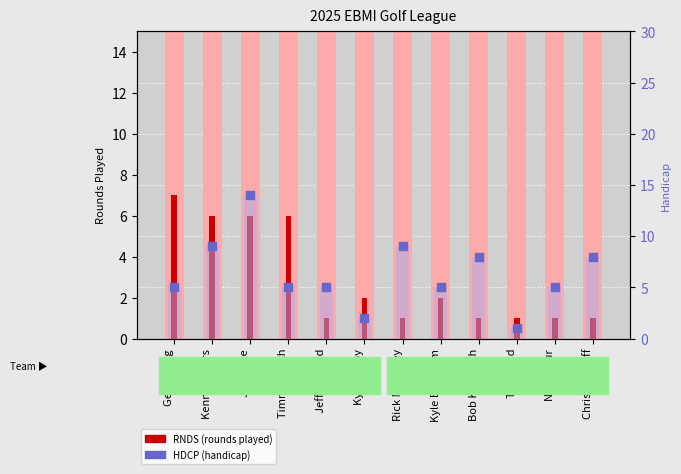

At which category is the sum across all series the highest?

Jim Cage